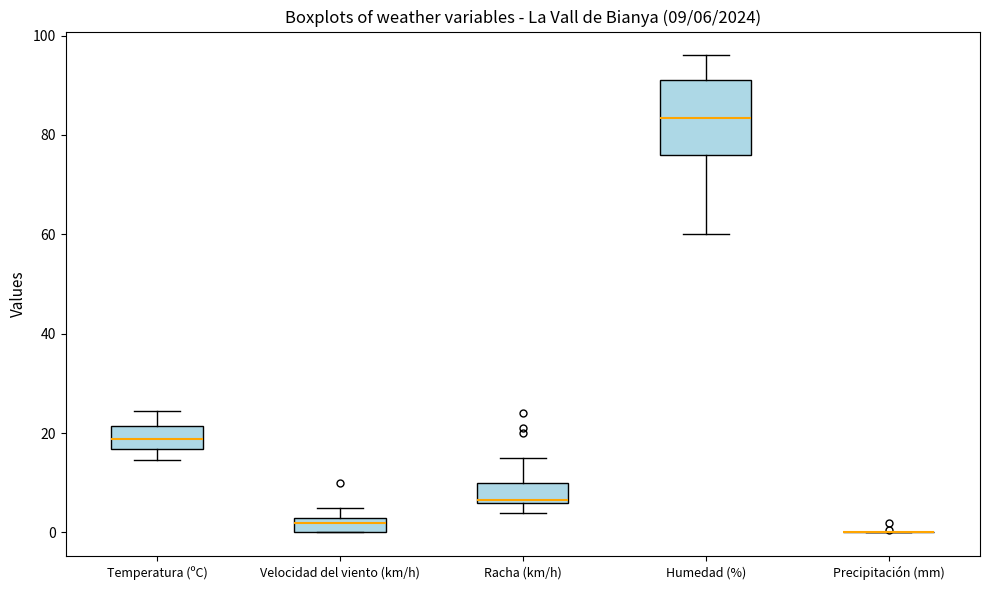

Which box is the tallest, from its lower edge to its upper edge?

Humedad (%)